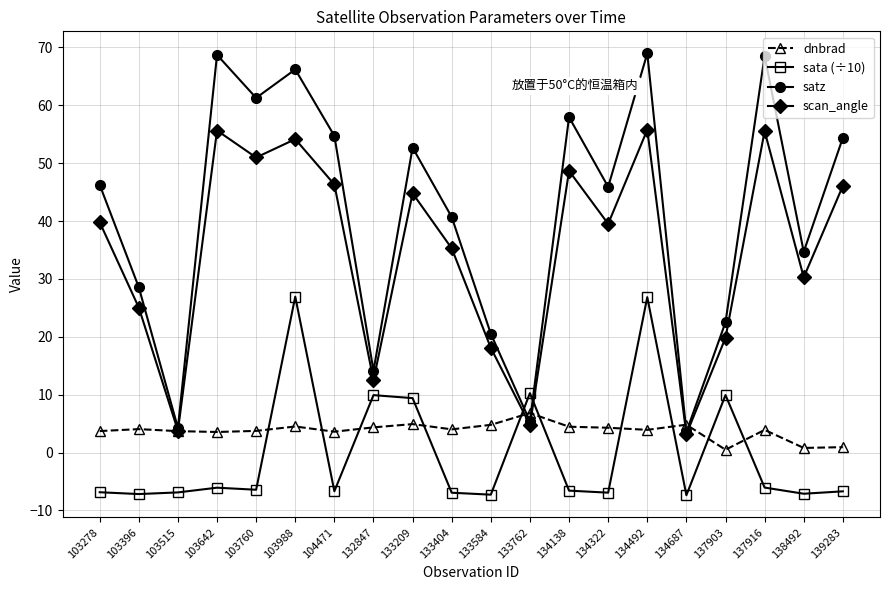

What are all the series names shown in the legend?

dnbrad, sata (÷10), satz, scan_angle